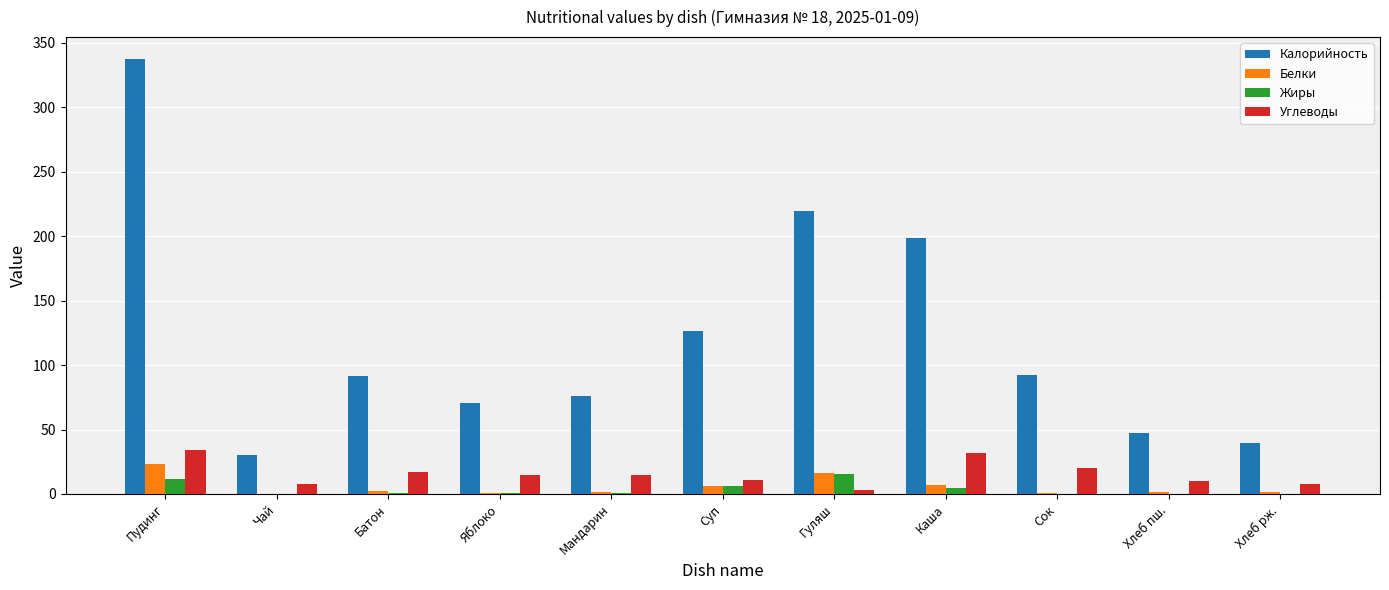

Which category has the highest value in the Жиры series?

Гуляш